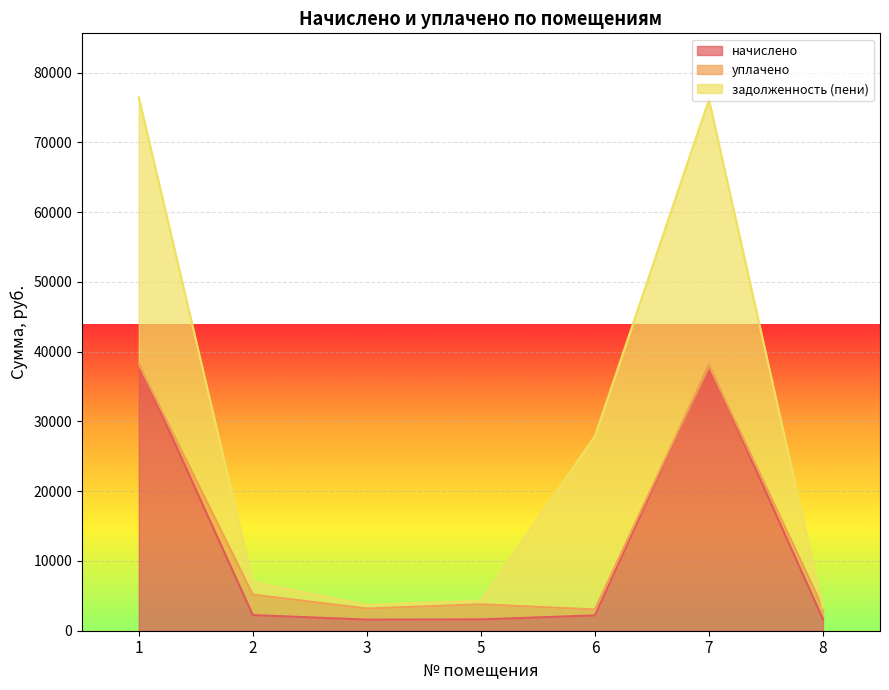

What is the maximum value for задолженность (пени)?

38223.3